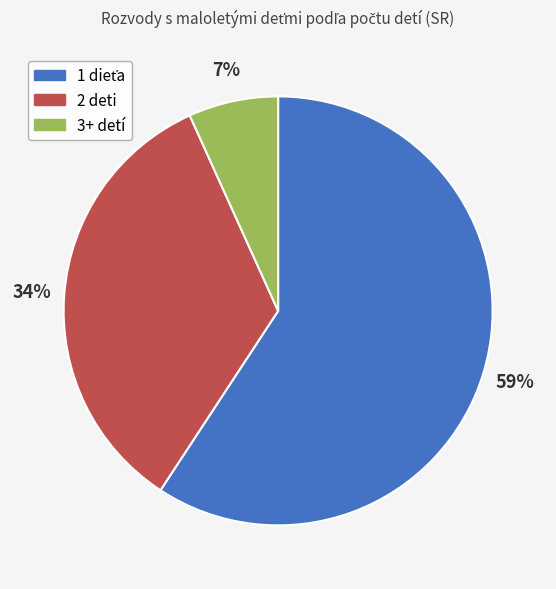

To the nearest percent, what is the difference between the 3+ and 1 slice percentages?

52%